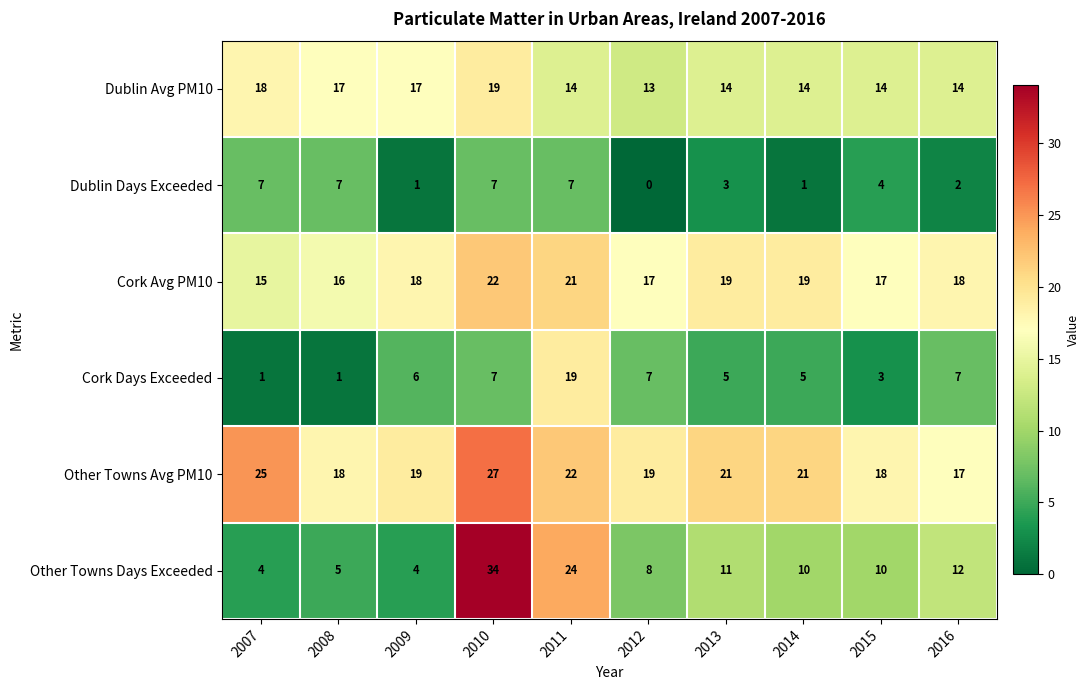

Which series has the largest total across all categories?

Other Towns Avg PM10